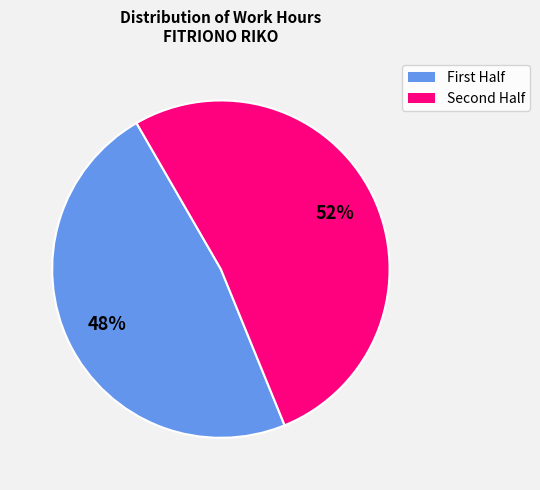

To the nearest percent, what is the average slice percentage?

50%